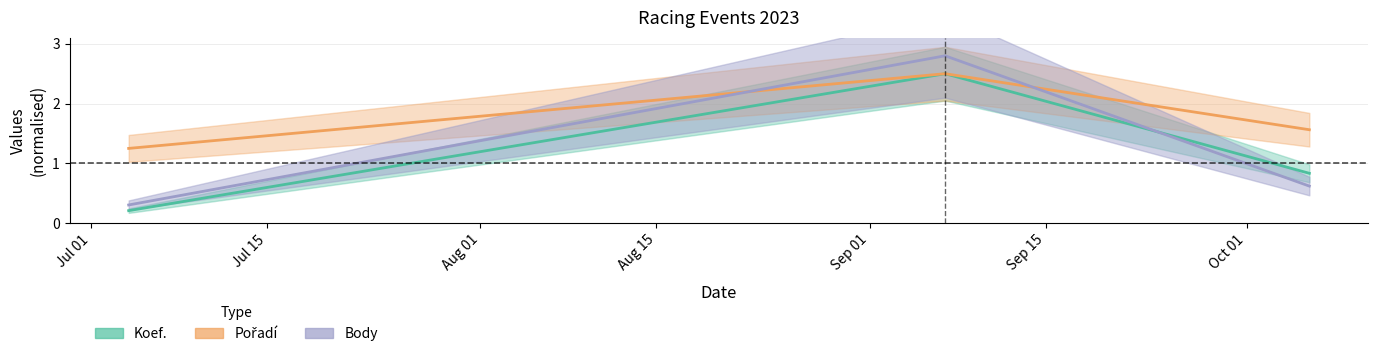

True or false: Pořadí has a value of 2.1 at 2023-07-04.

False